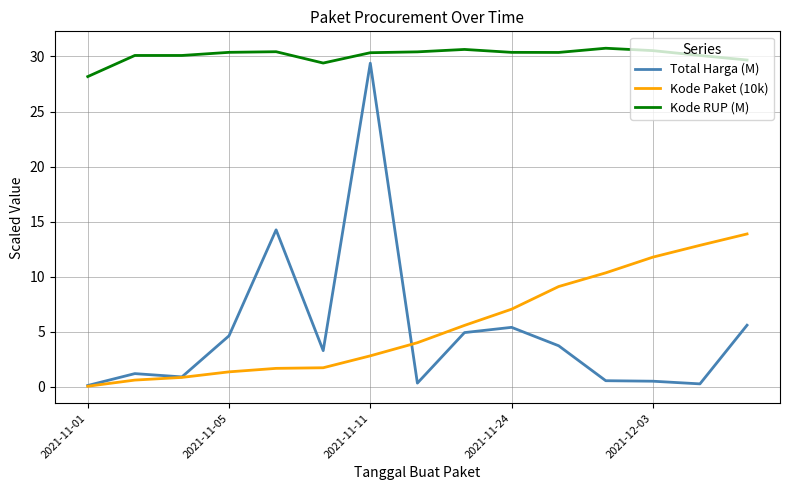

Which series has the largest total across all categories?

Kode RUP (M)